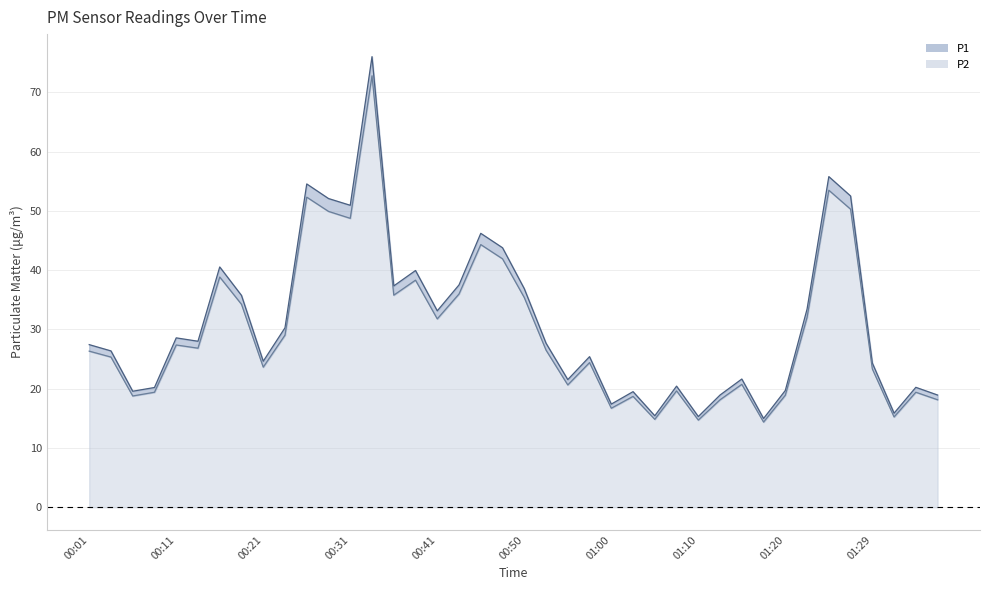

What is the total value across all series at 01:34?

39.6